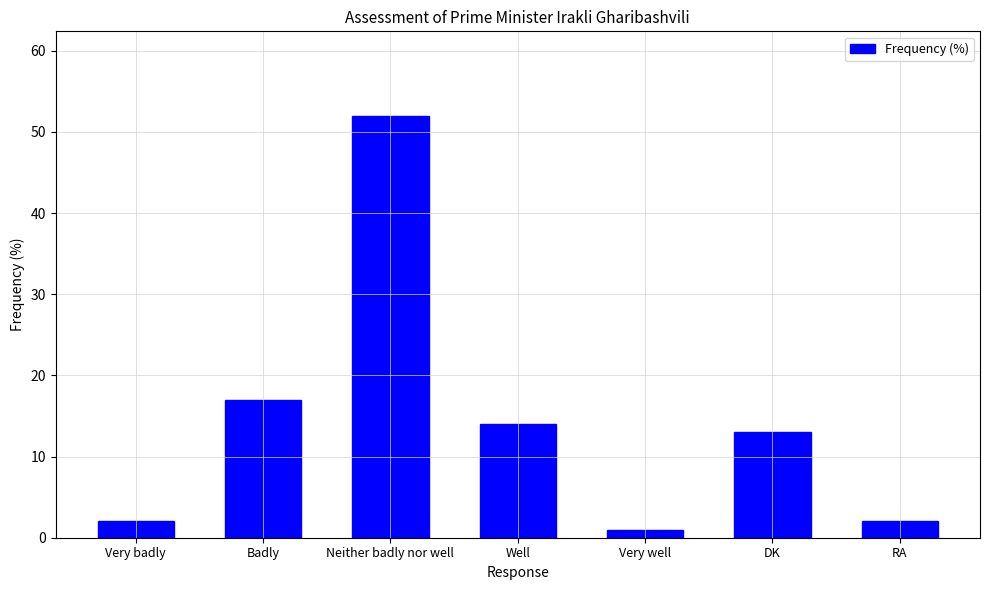

How many values are below 13?

3